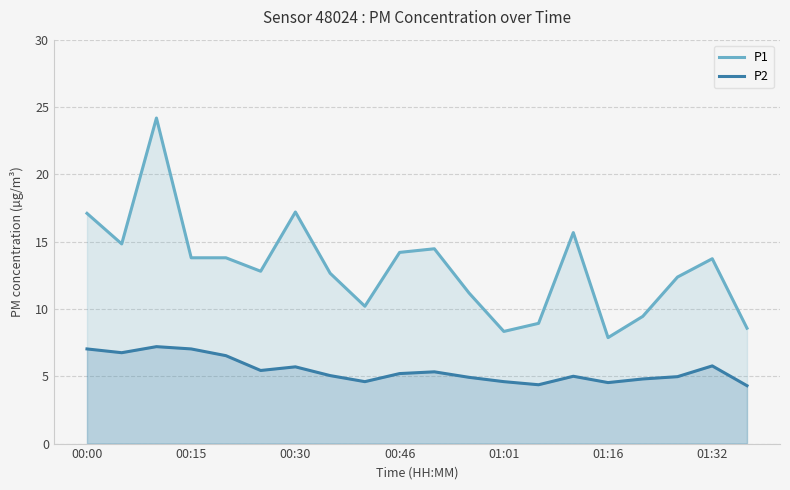

True or false: P2 and P1 cross at least once.

False